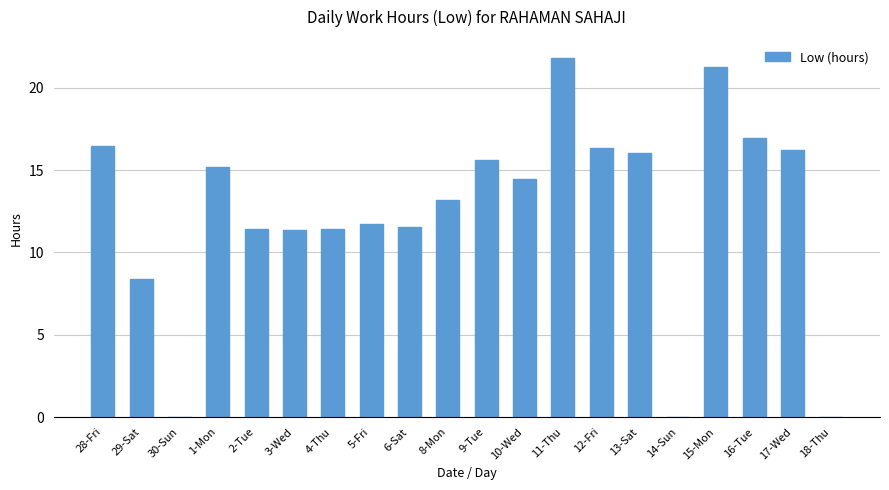

What is the difference between the values at 9-Tue and 5-Fri?

3.9